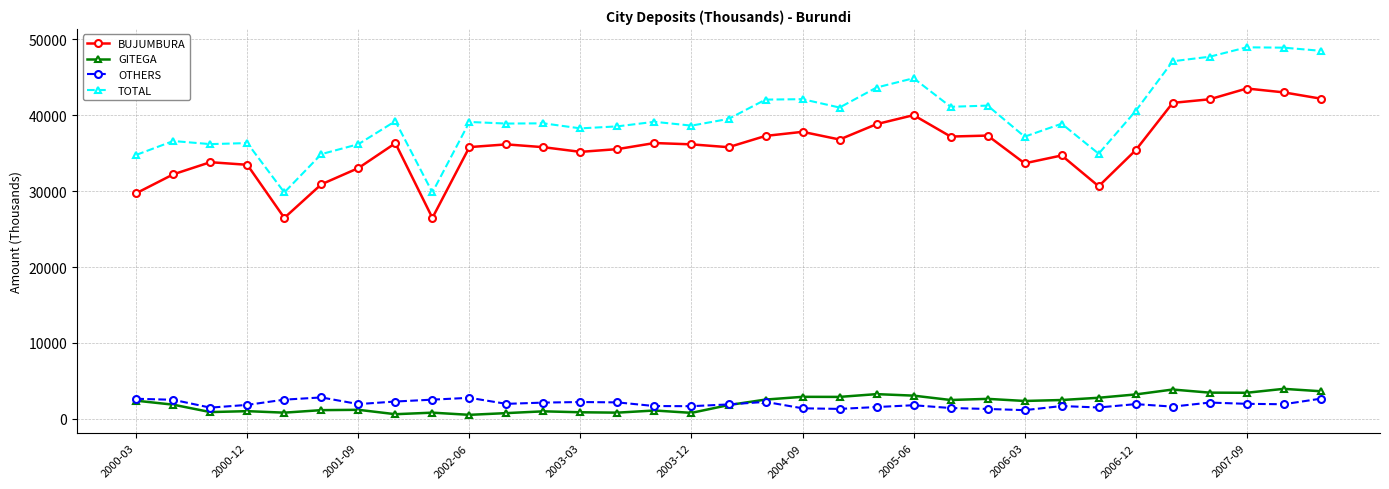

What is the value of the OTHERS point at the 10th from the left?

2776.1